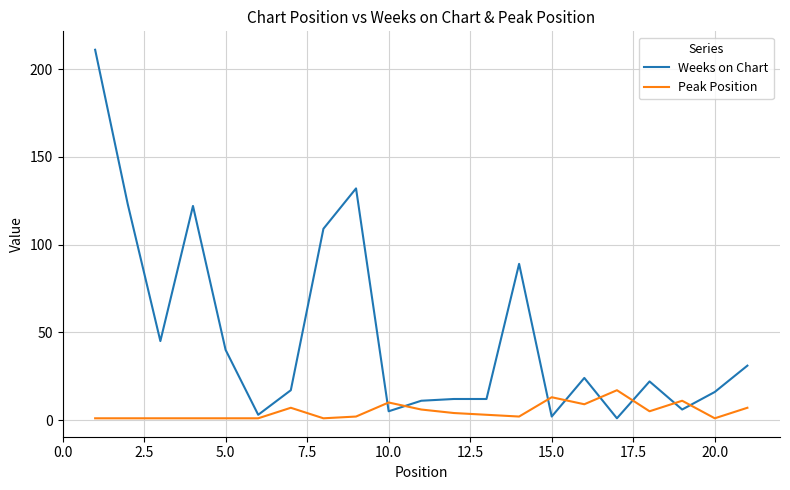

Which series has the largest total across all categories?

Weeks on Chart